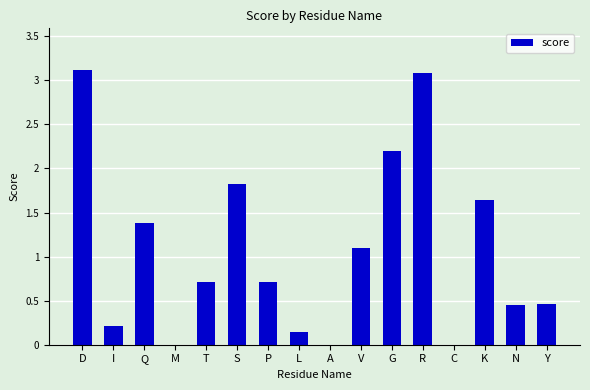

How many series are shown in this chart?

1